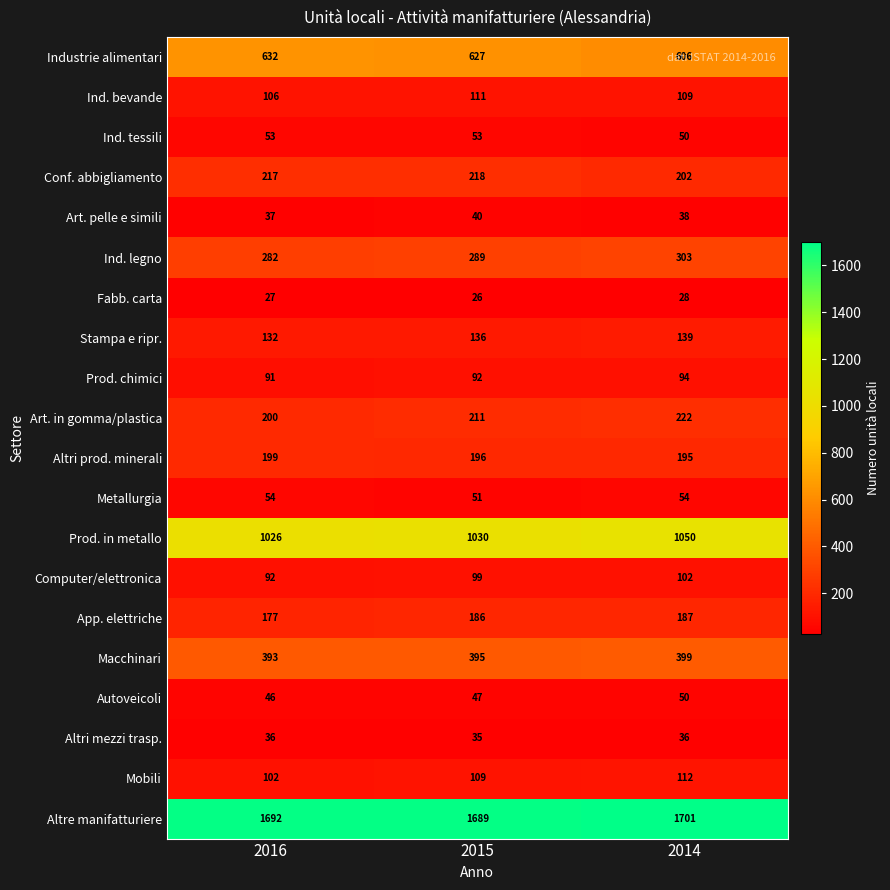

What is the sum of all Prod. chimici values?

277